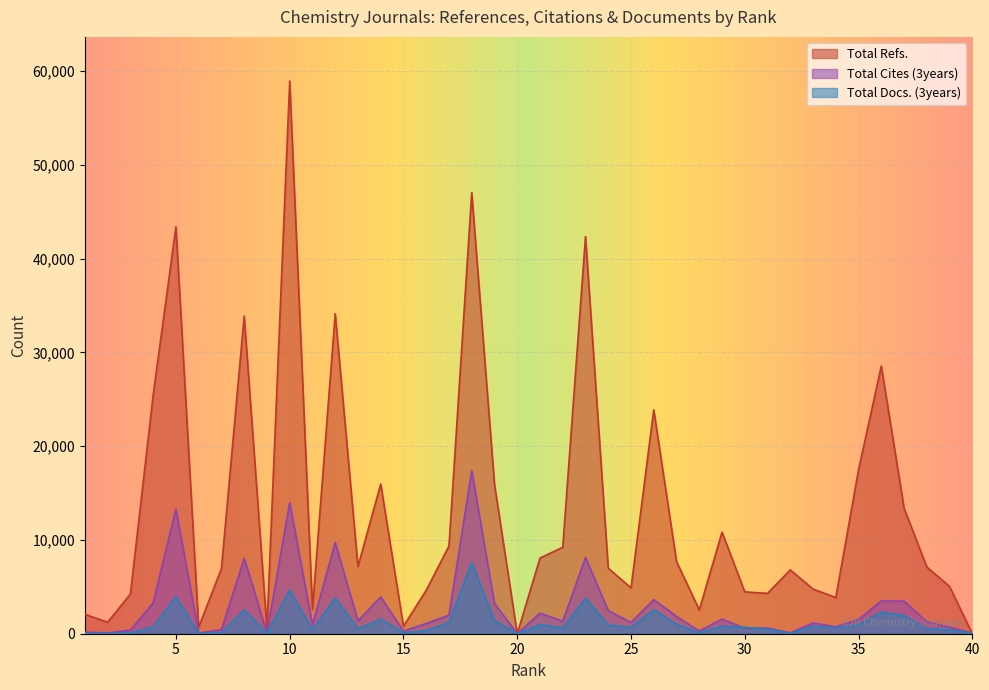

In Total Docs. (3years), how many points are higher than both neighbors (excluding endpoints)?

12